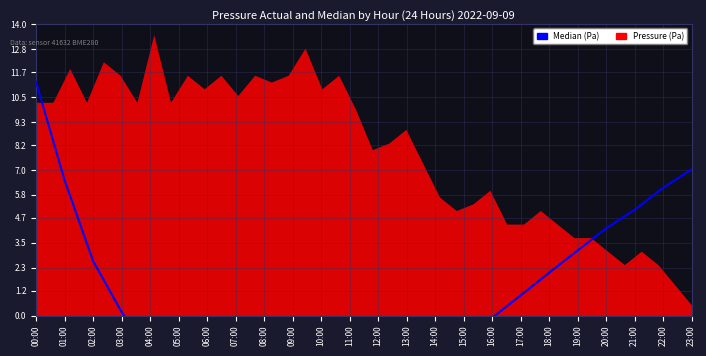

The chart shows a value of 11.2 at 00:00. True or false?

True